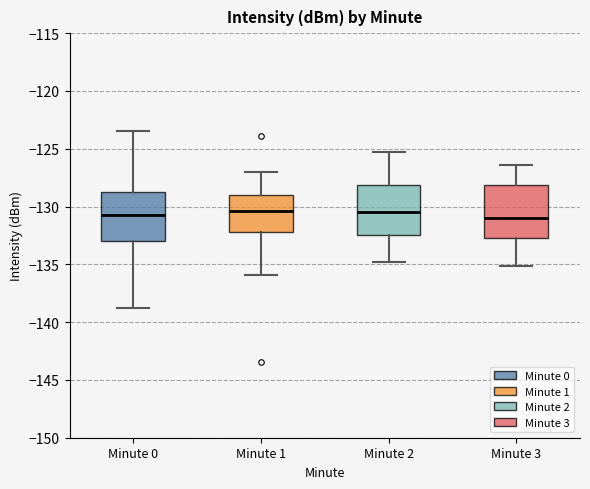

Where does the upper whisker of the box for Minute 2 end on the y-axis? The values are not printed on the chart, so give them approximately, as read against the axis.

-125.5